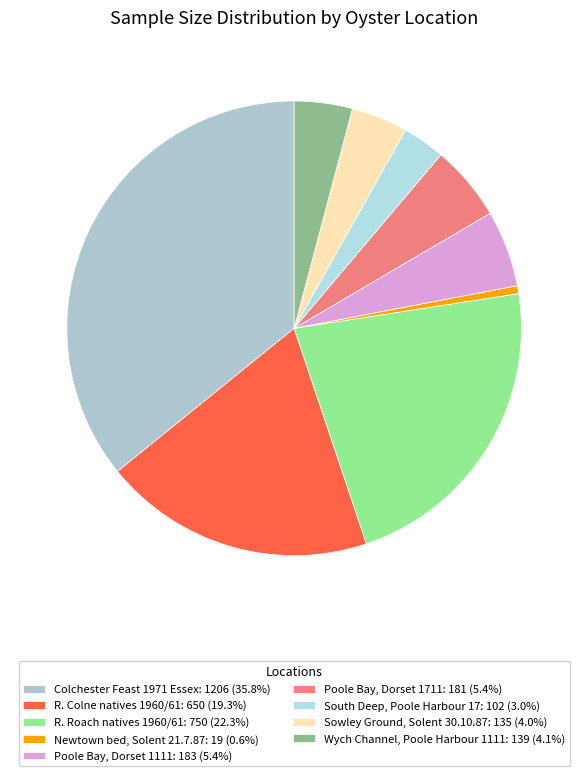

Does South Deep, Poole Harbour 17 represent more than half of the total?

No